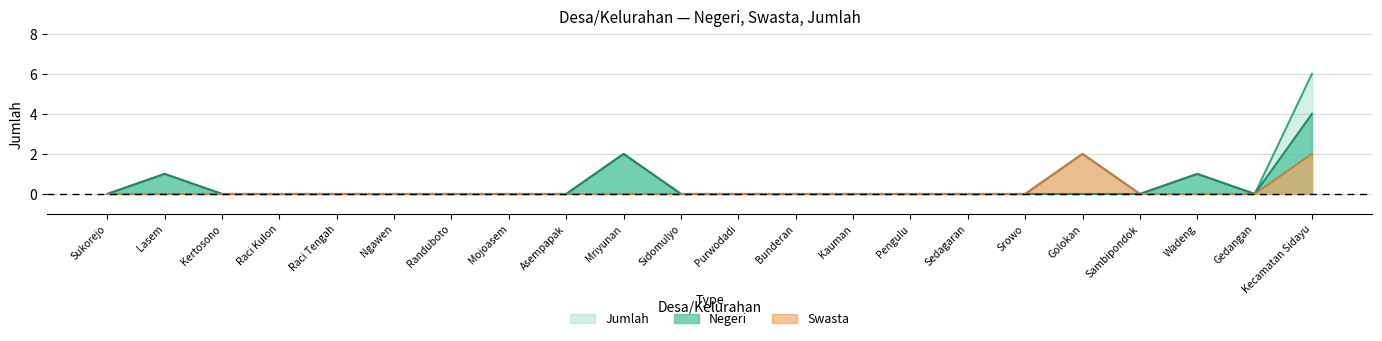

What is the difference between the maximum and minimum values in the Jumlah series?

6